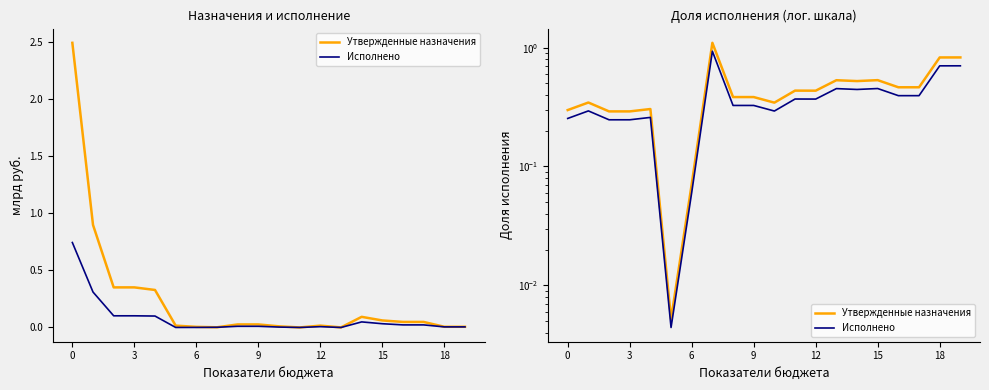

How many interior local valleys does the Утвержденные назначения series have?

4